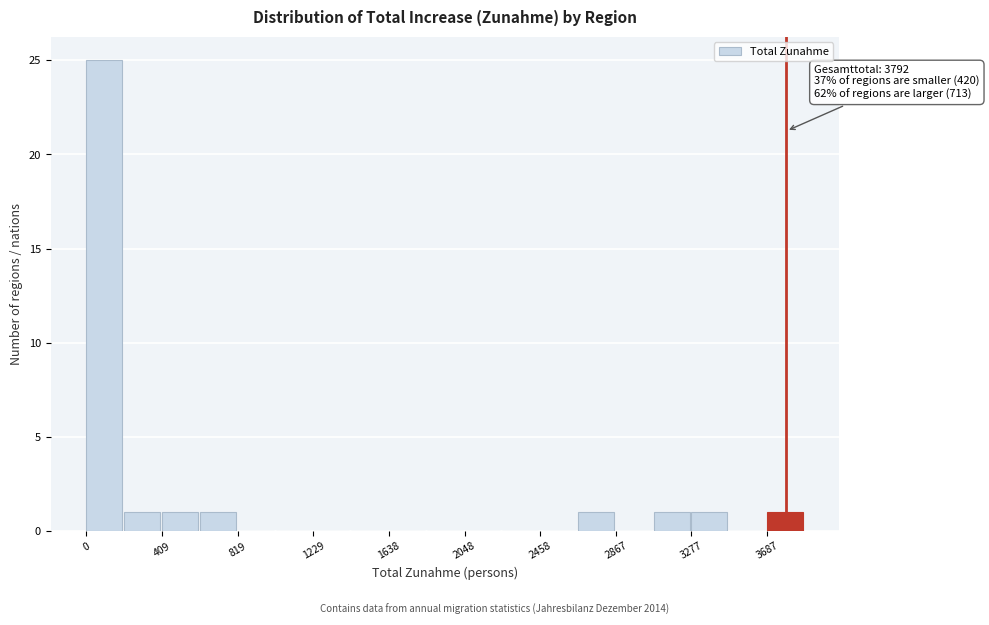

Which range on the x-axis has the tallest bar?

0 to 200